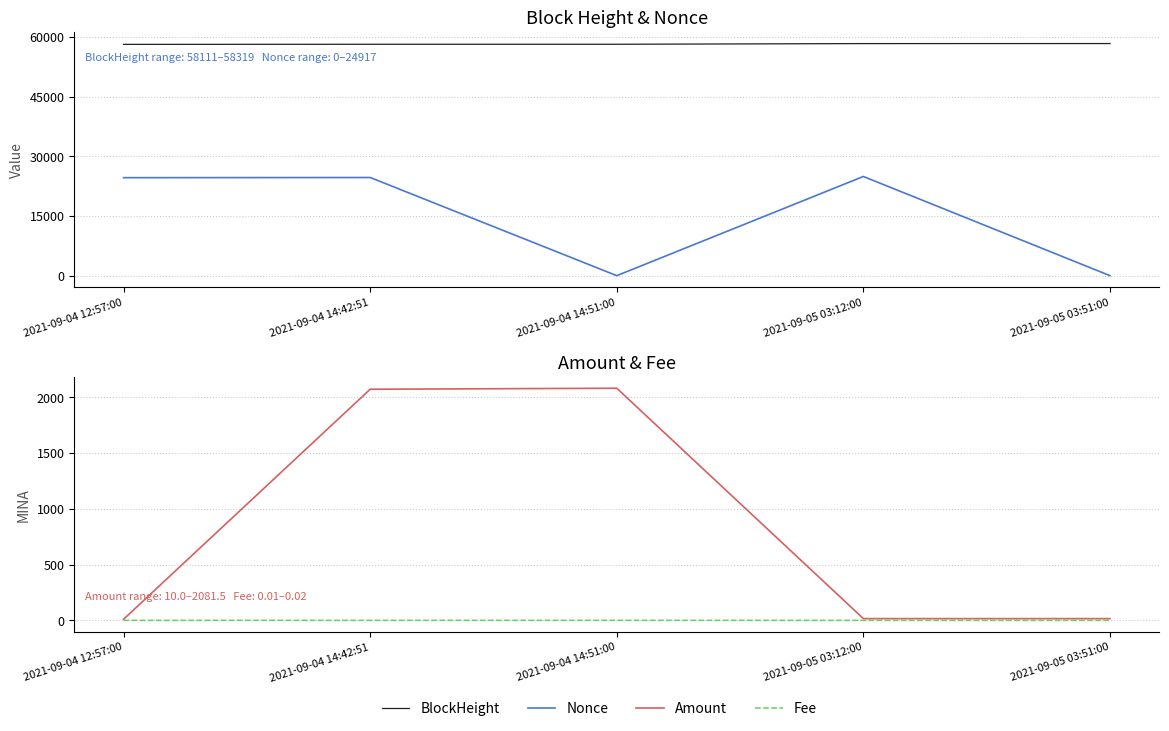

Rank the categories by Fee value from lowest to highest.

2021-09-04 14:51:00, 2021-09-05 03:51:00, 2021-09-04 12:57:00, 2021-09-04 14:42:51, 2021-09-05 03:12:00